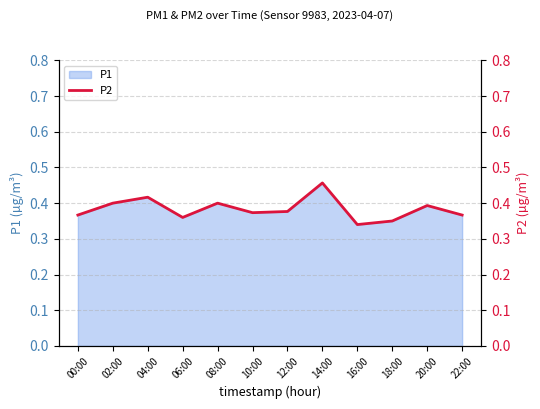

Rank the categories by value from lowest to highest.

16:00, 18:00, 06:00, 00:00, 22:00, 10:00, 12:00, 20:00, 02:00, 08:00, 04:00, 14:00